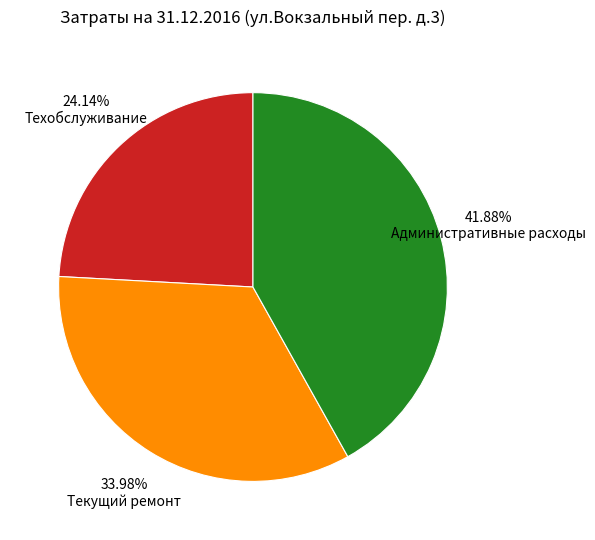

To the nearest percent, what portion does Административные расходы represent?

42%